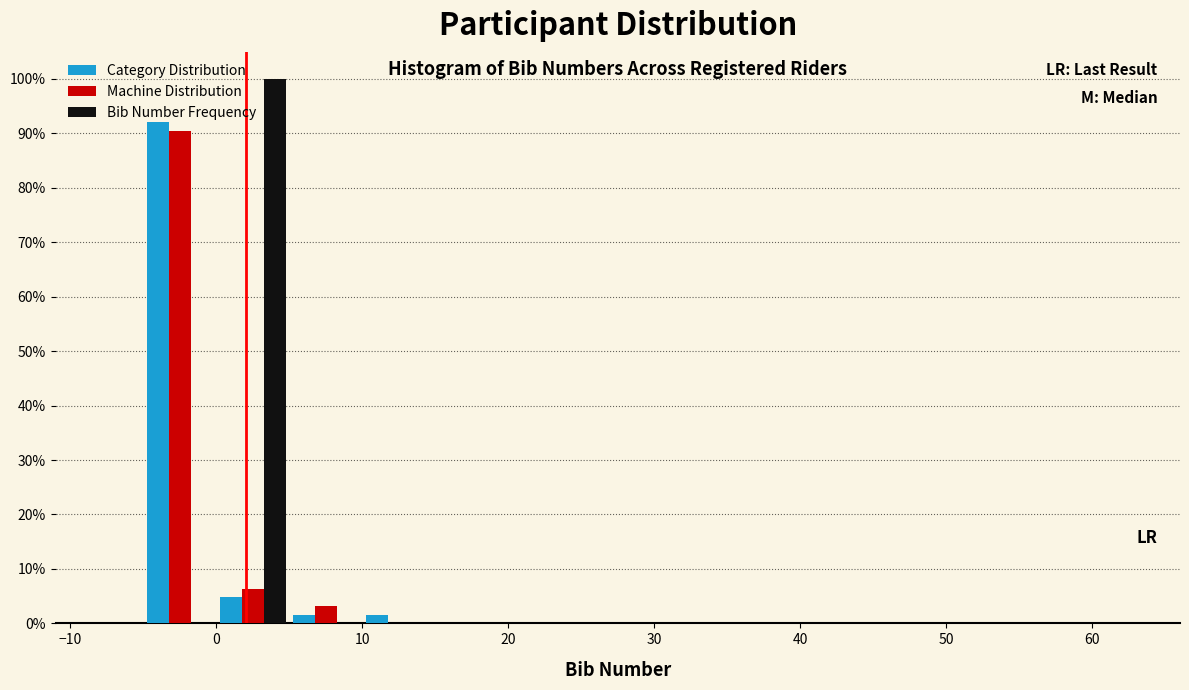

What is the height of the Category Distribution bar covering -5 to 0 on the x-axis? The values are not printed on the chart, so give them approximately, as read against the axis.

92